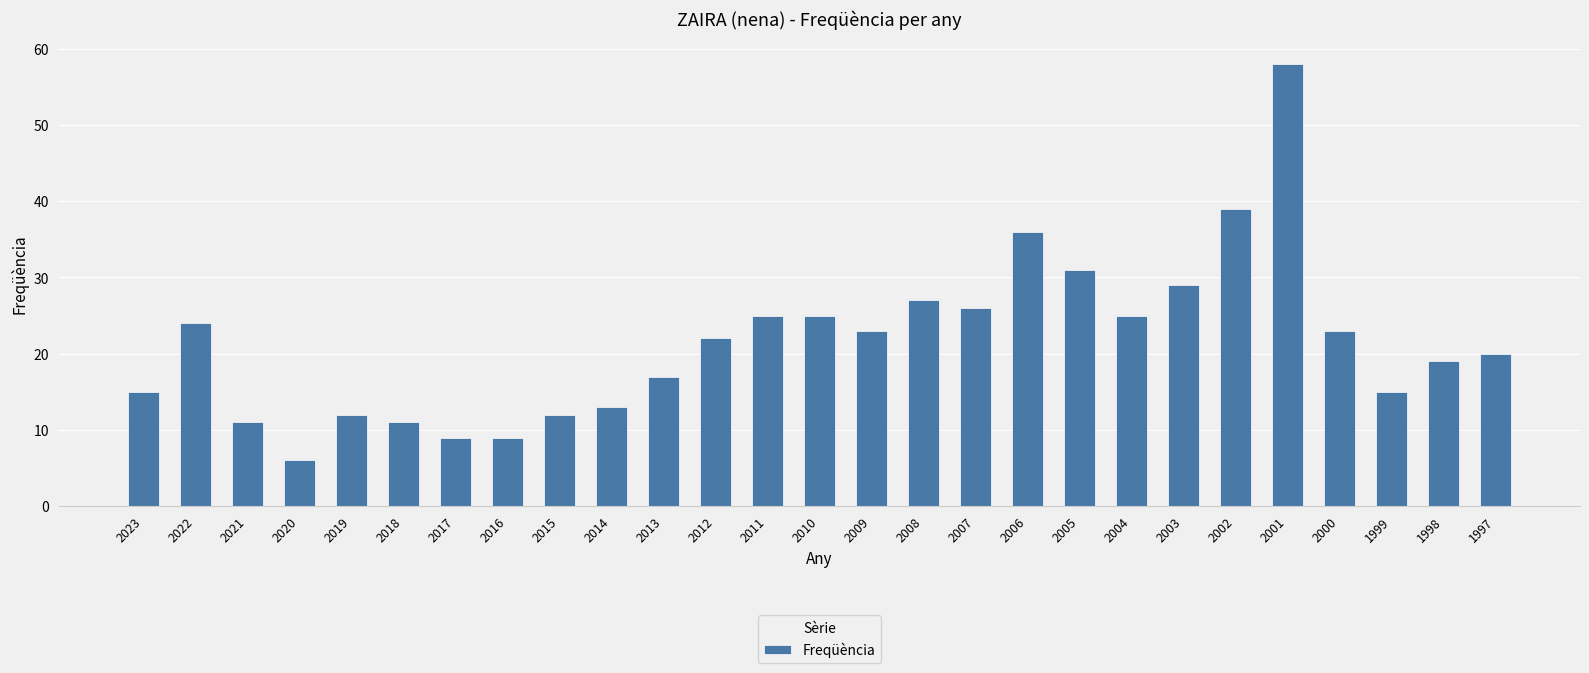

Which category has the highest value across all series?

2001